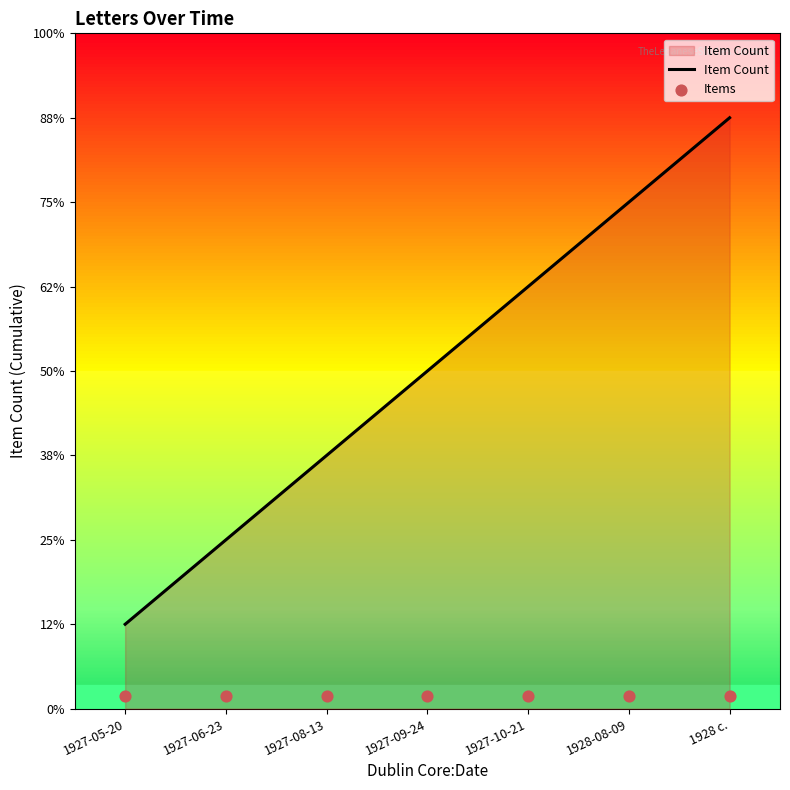

Is the value of Items at 1927-10-21 greater than the value of Item Count at 1927-08-13?

No